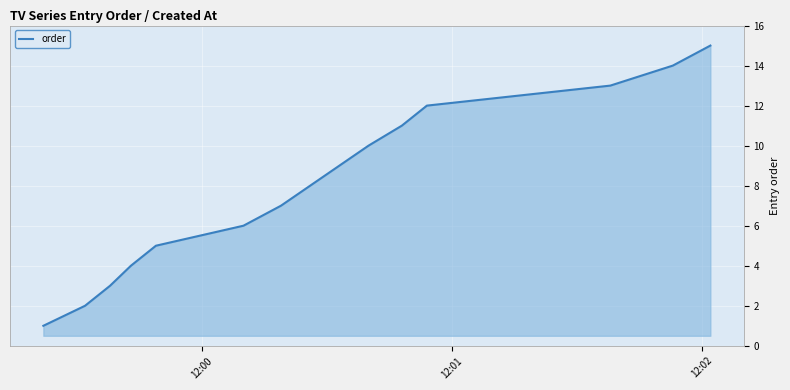

What is the difference between the maximum and minimum values?

14